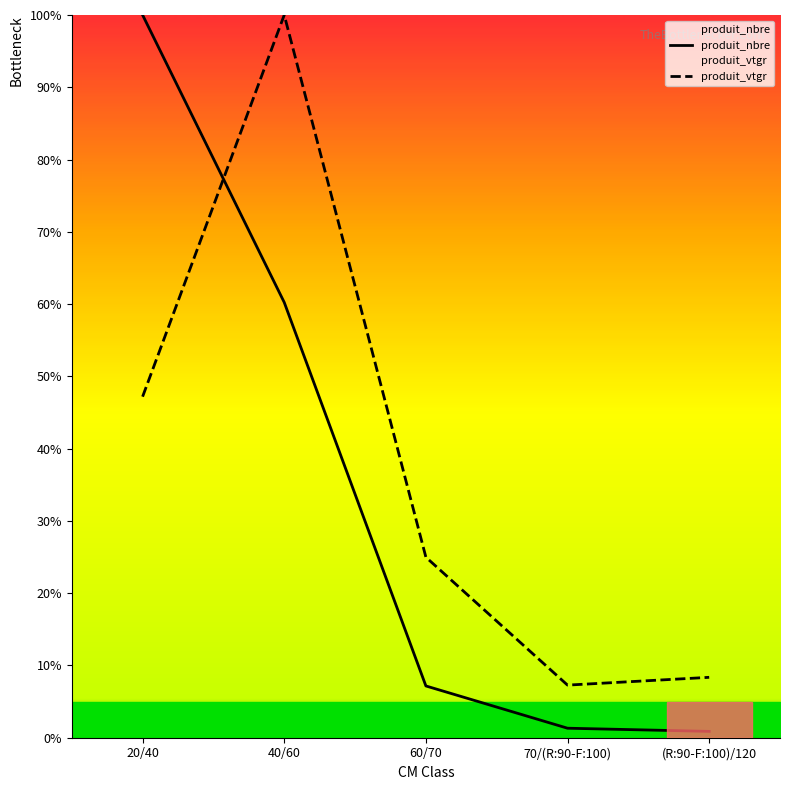

Does the chart have visible grid lines?

No